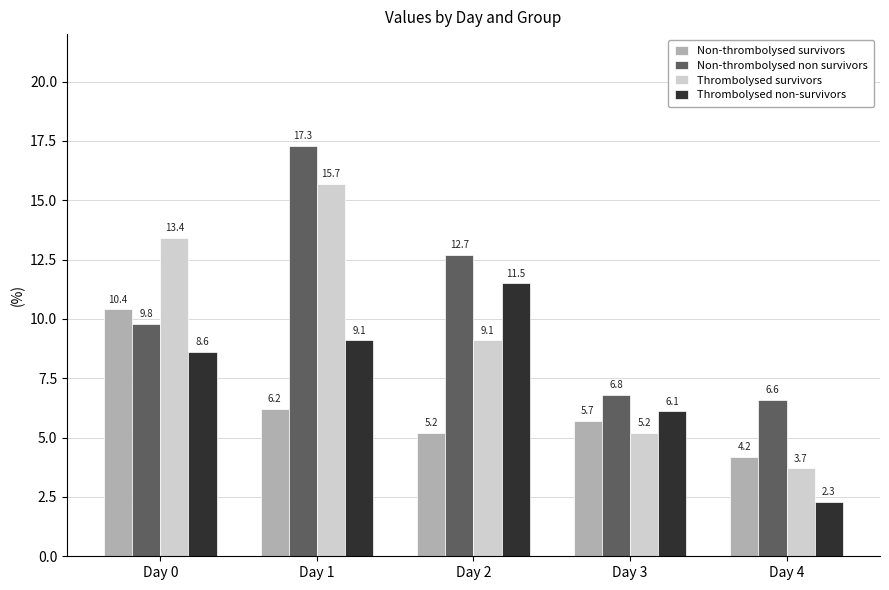

Which series has the largest total across all categories?

Non-thrombolysed non survivors